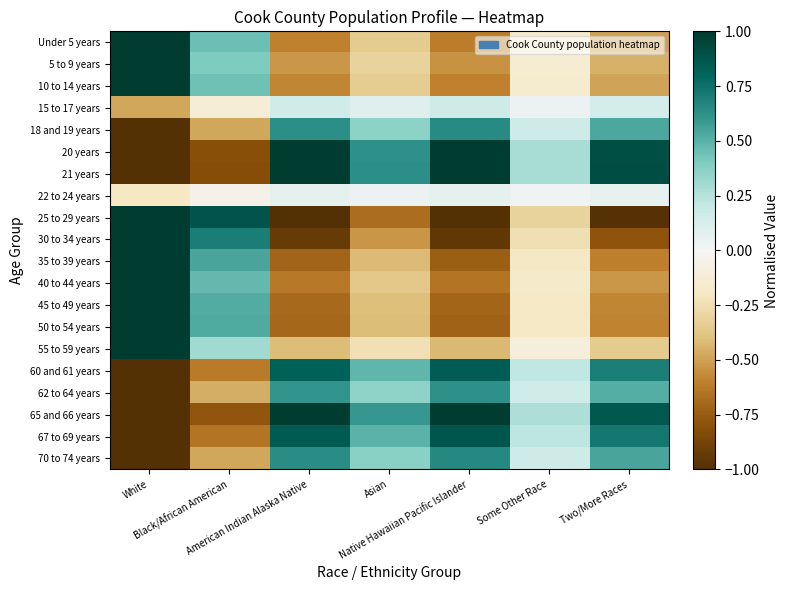

Which series has the largest total across all categories?

35 to 39 years